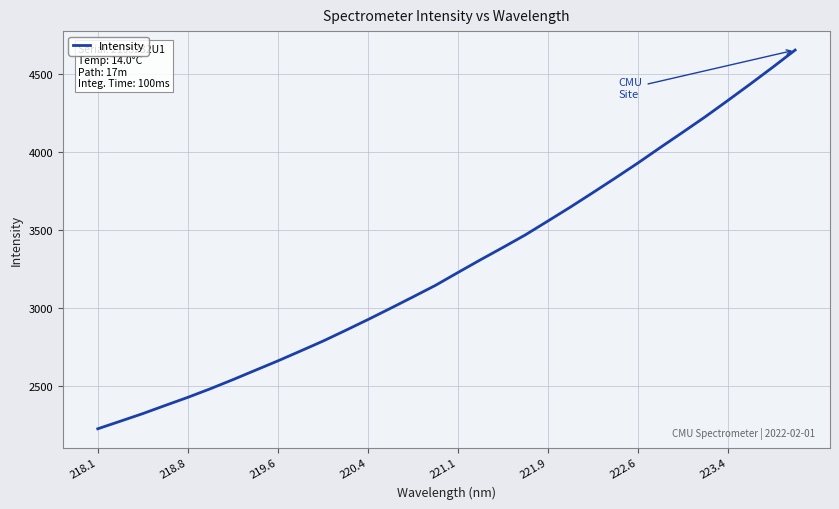

What is the difference between the maximum and minimum values?

2431.9